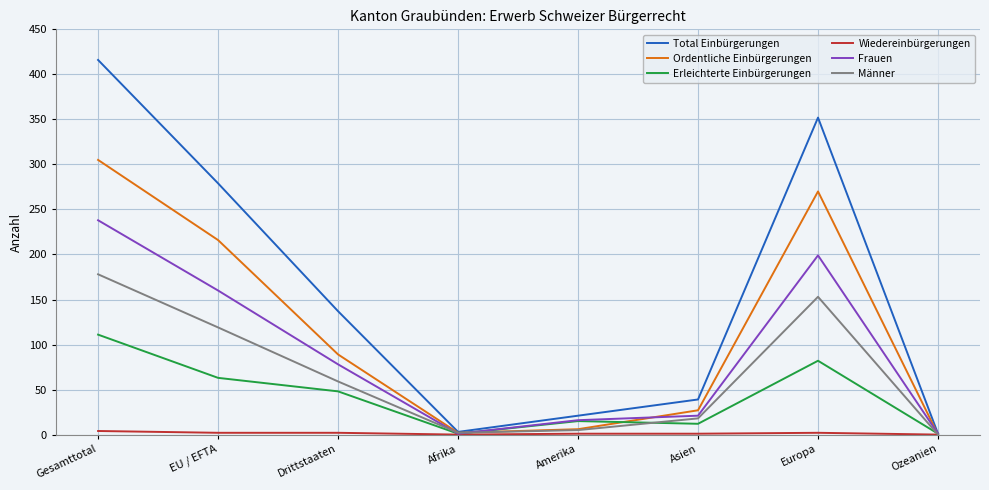

How many series are shown in this chart?

6